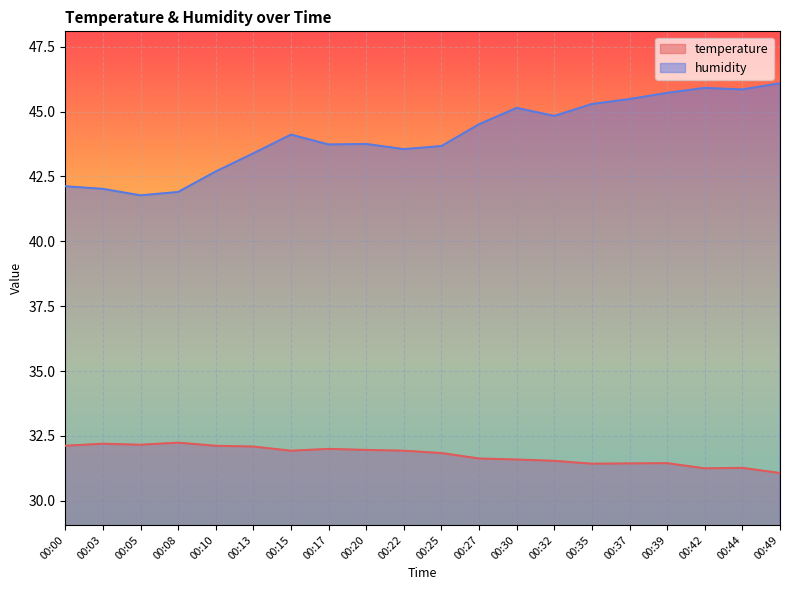

The temperature series shows 32.0 at 00:17. True or false?

True